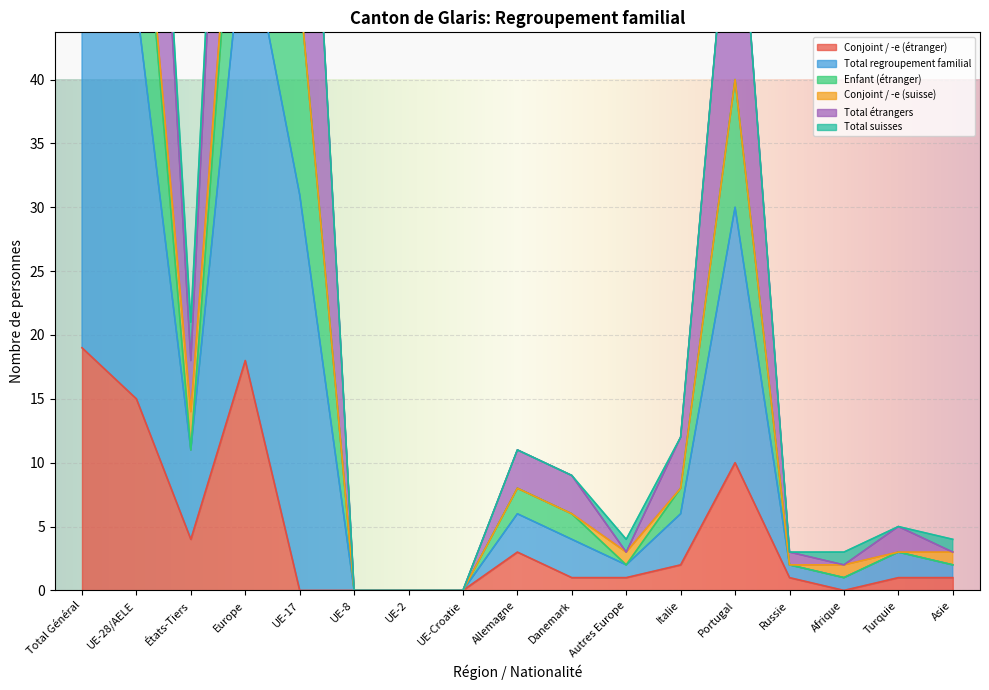

True or false: Conjoint / -e (étranger) has a value of 0 at UE-17.

True